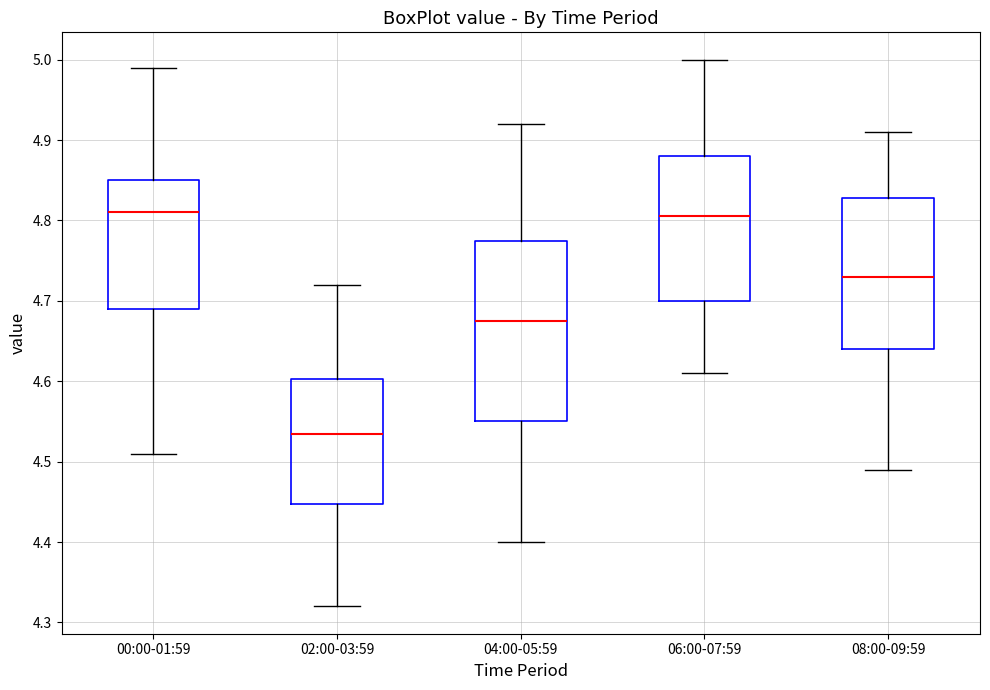

Where is the lower edge of the box for 08:00-09:59 on the y-axis? The values are not printed on the chart, so give them approximately, as read against the axis.

4.64